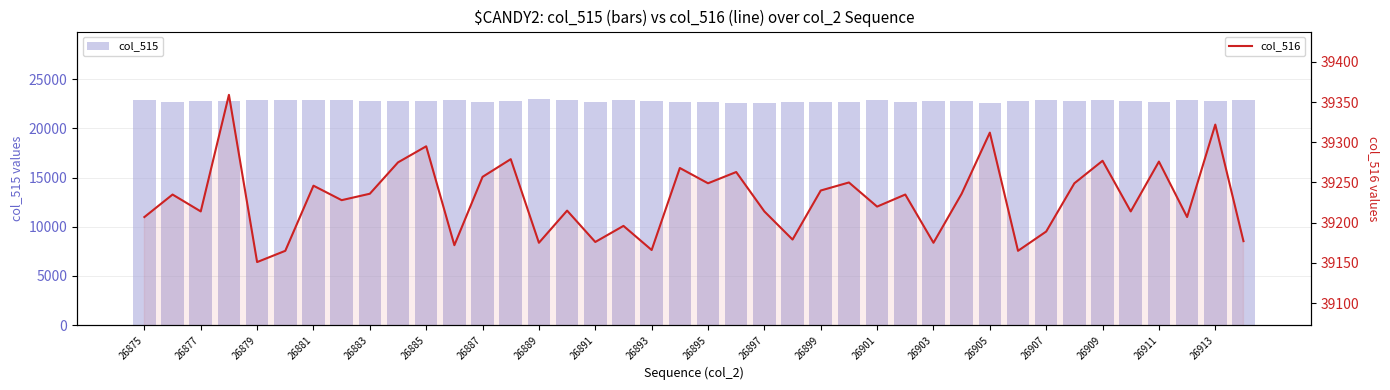

What is the difference between the second highest and second lowest values in the col_516 series?

157